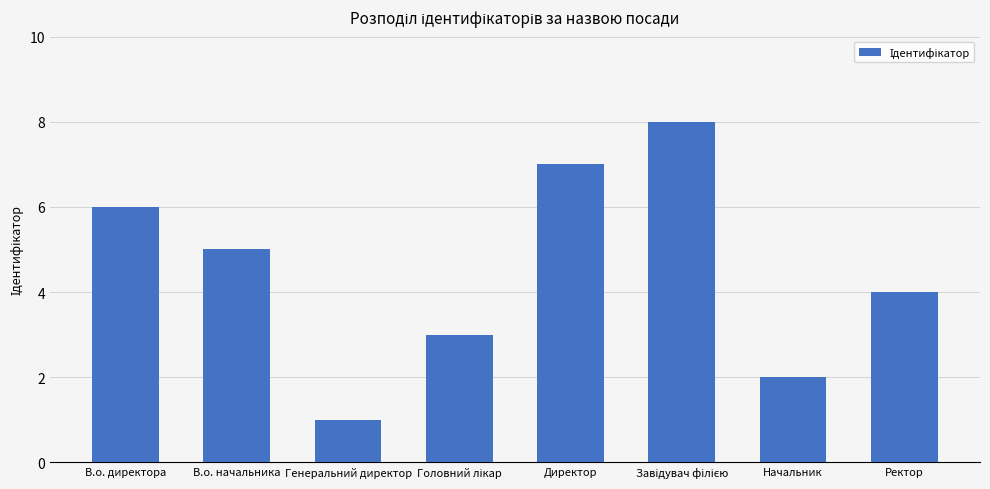

What is the difference between the maximum and minimum values?

7